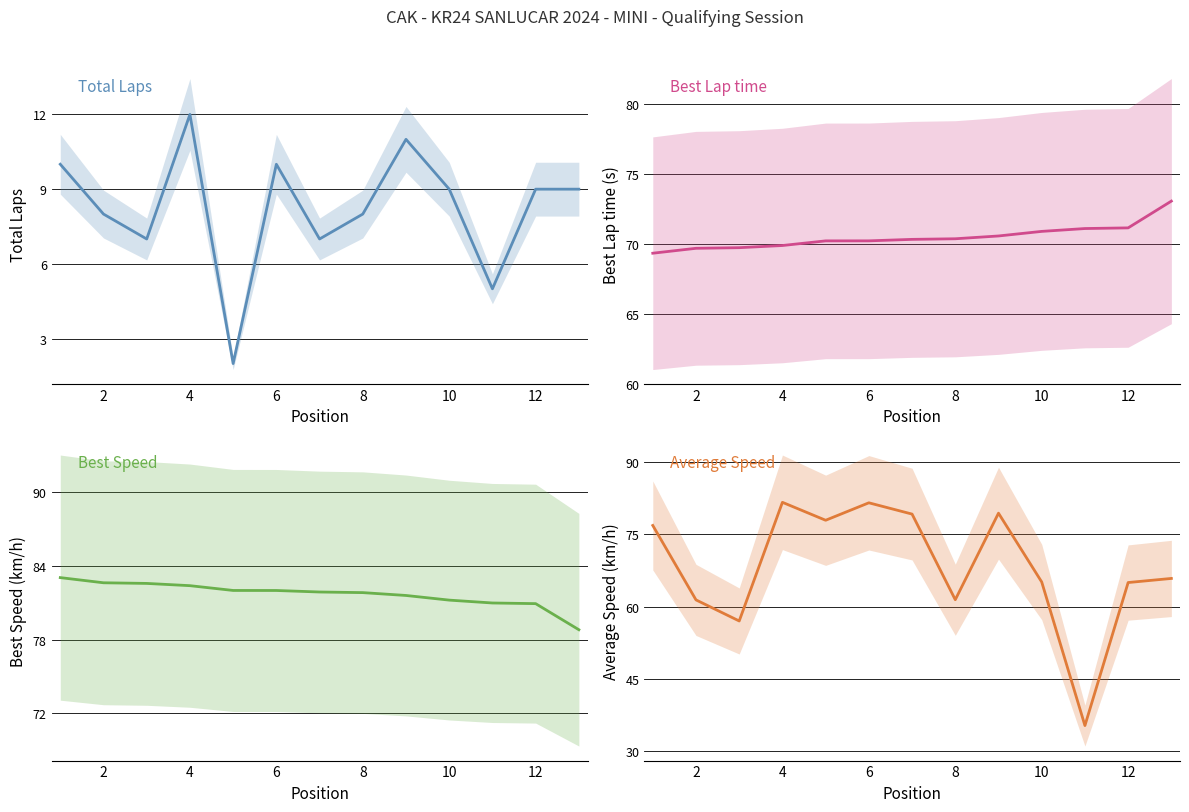

The value of Total Laps at 8 is 8. True or false?

True